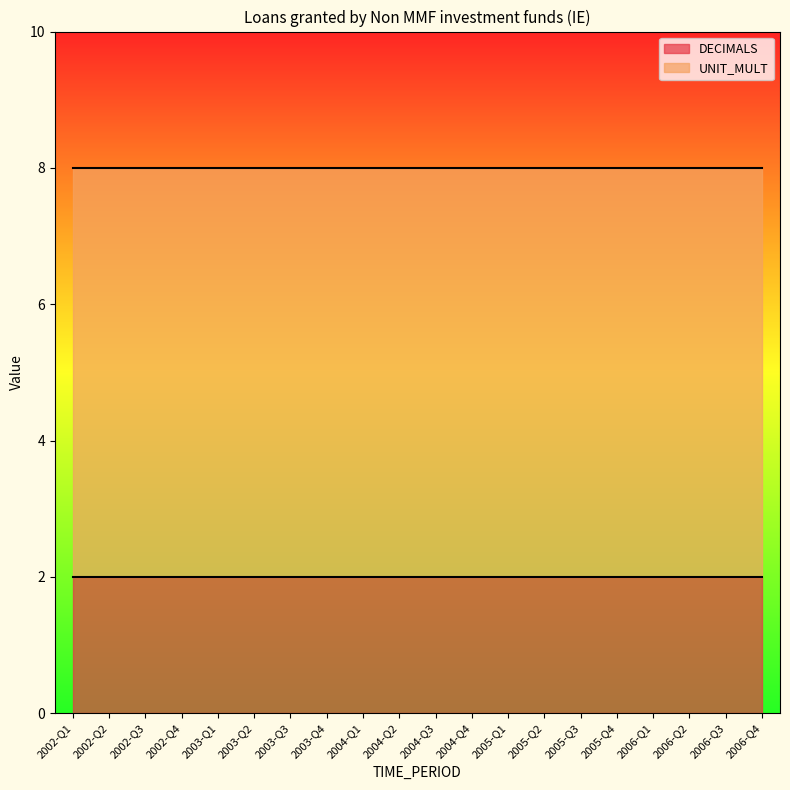

Reading left to right, what are all the values shown in this chart?

DECIMALS: 2	2	2	2	2	2	2	2	2	2	2	2	2	2	2	2	2	2	2	2
UNIT_MULT: 6	6	6	6	6	6	6	6	6	6	6	6	6	6	6	6	6	6	6	6